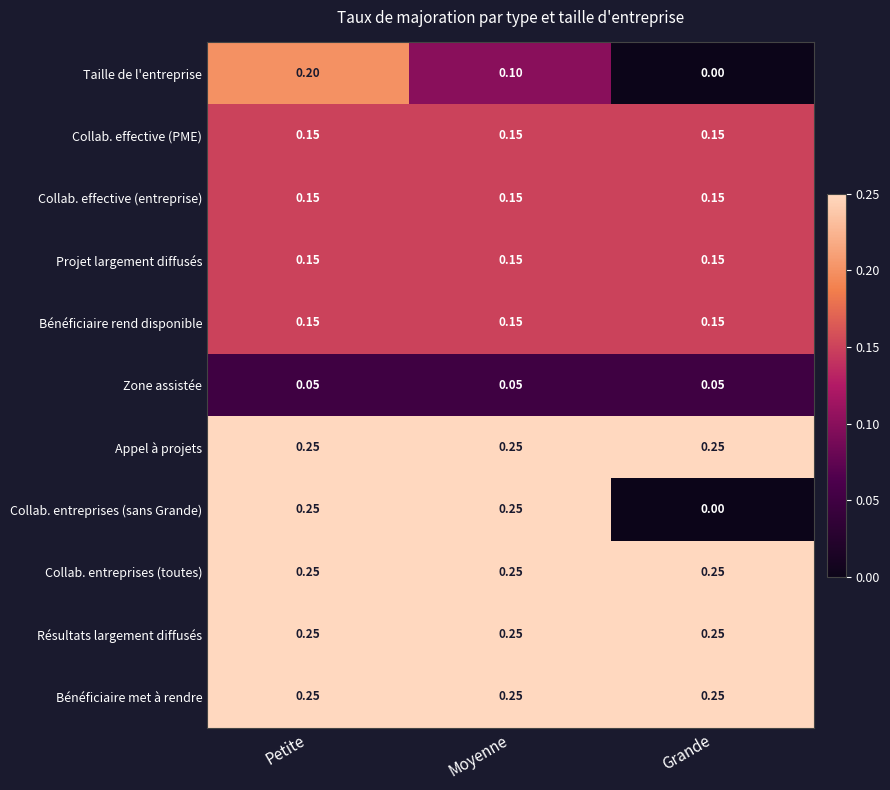

Count the number of categories in the chart.

3